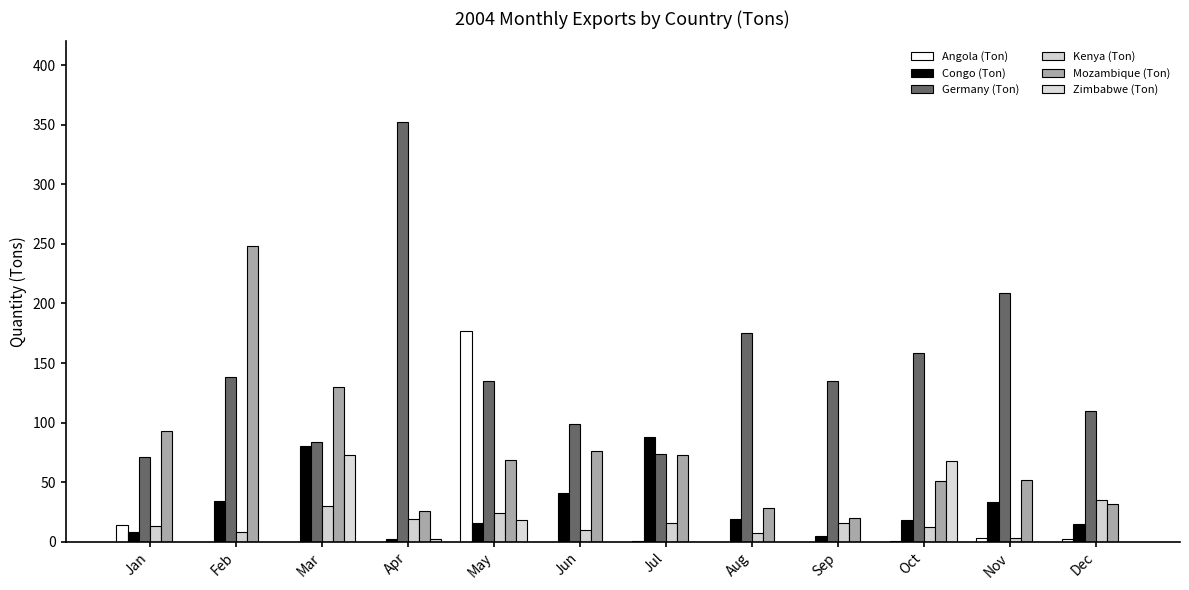

Which series has the largest total across all categories?

Germany (Ton)